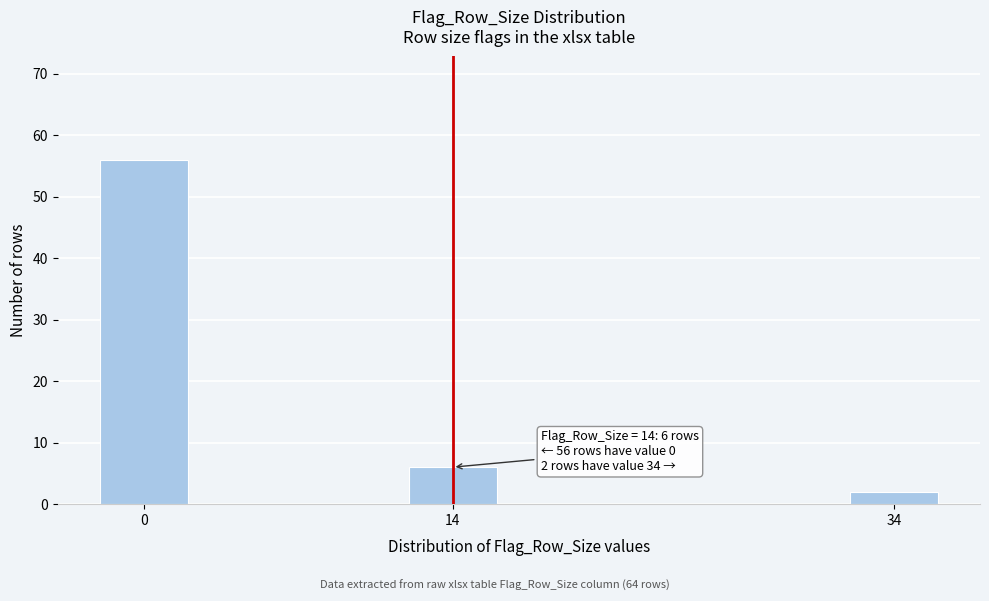

Reading left to right, transcribe all the data shown in this chart.

0=56	14=6	34=2